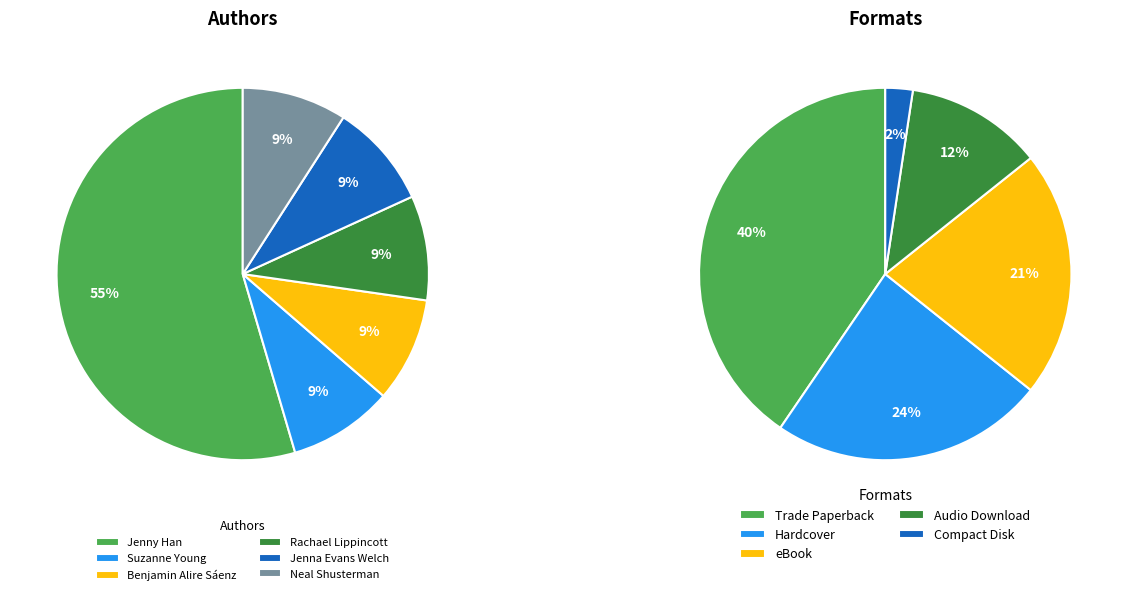

What percentage do Rachael Lippincott (147642688) and Jenna Evans Welch (474883466) together represent?

18.2%